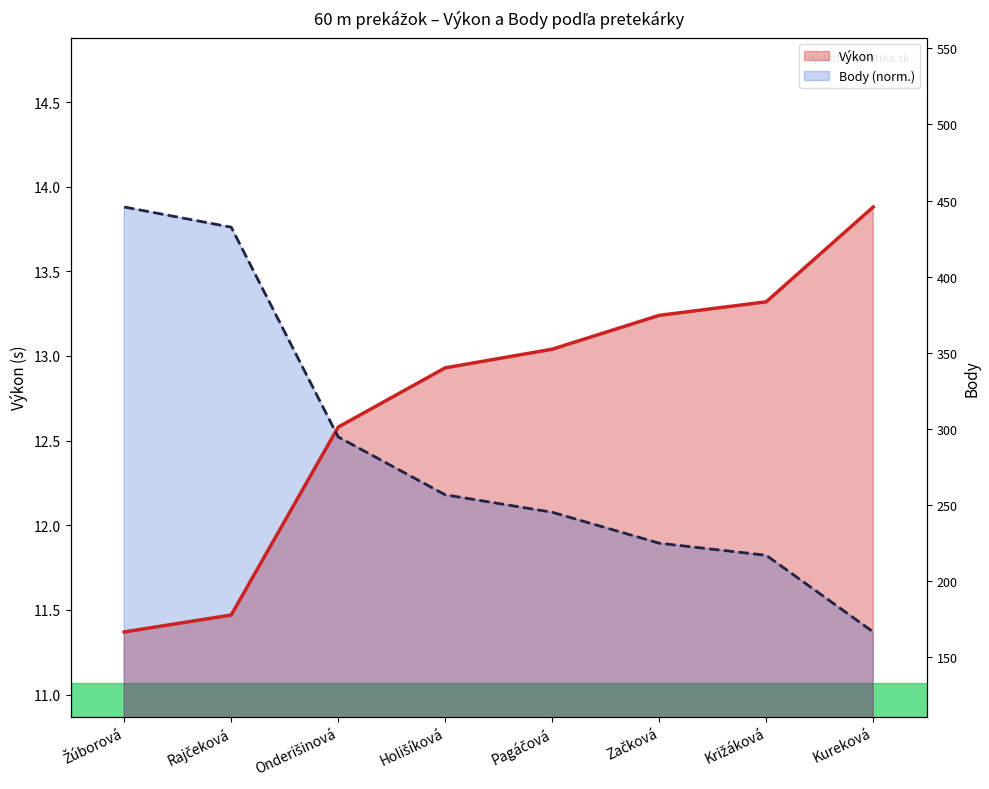

Does the chart have visible grid lines?

No